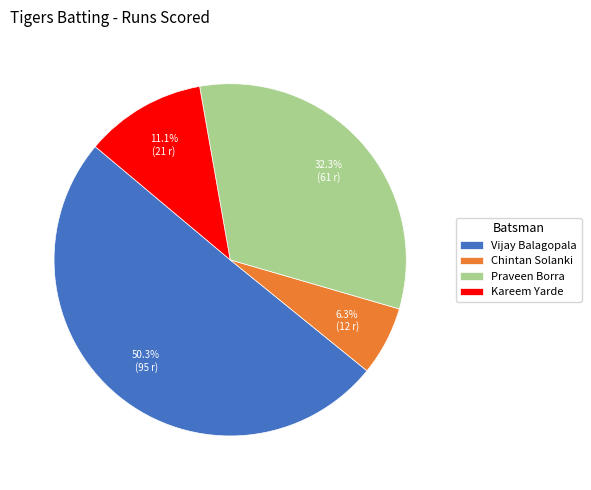

Is there any slice that represents more than half of the pie?

Yes